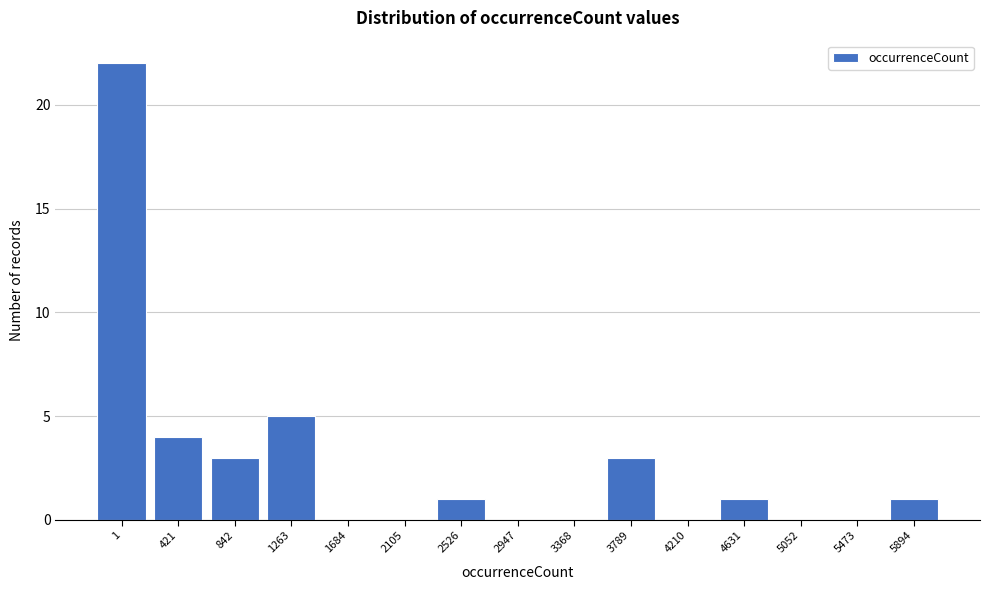

Between 4210 and 1263, which is larger?

1263